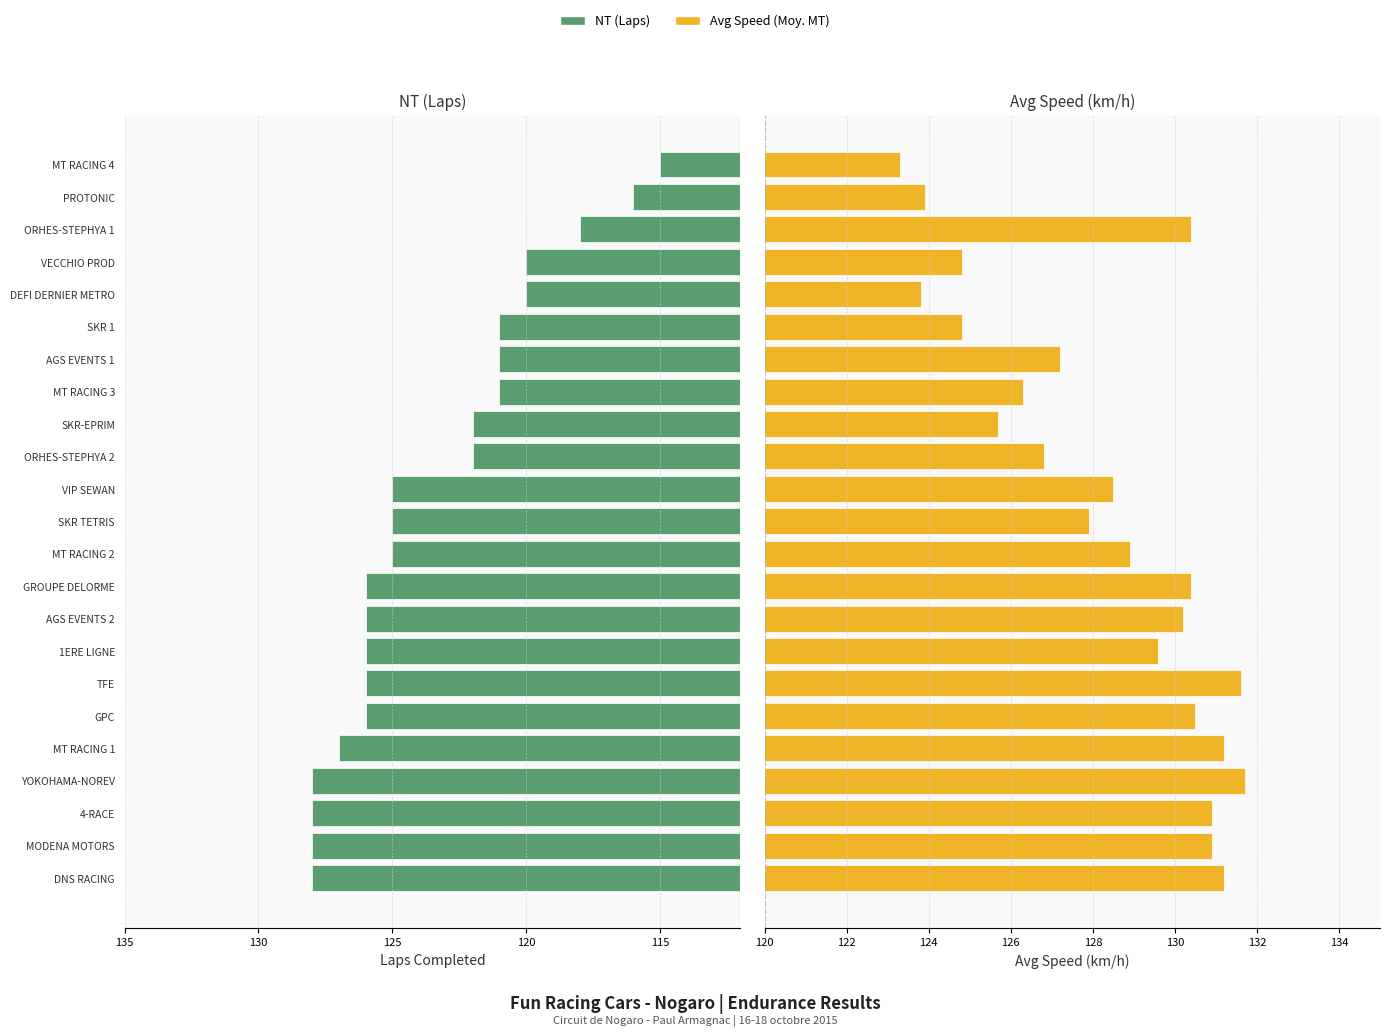

The value of Avg Speed (Moy. MT) at MT RACING 4 is 82.9. True or false?

False